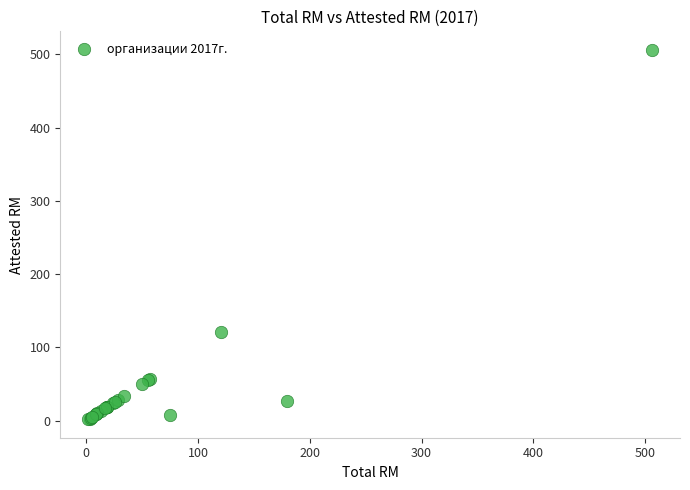

What Y value in the scatter plot is closest to 254?

121